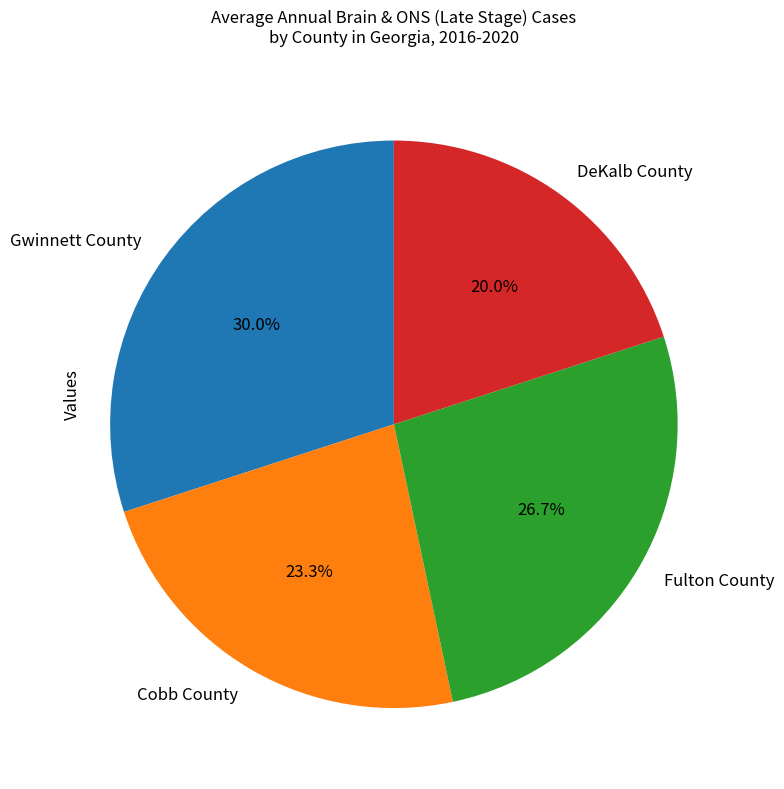

Which category has the smallest portion of the pie?

DeKalb County